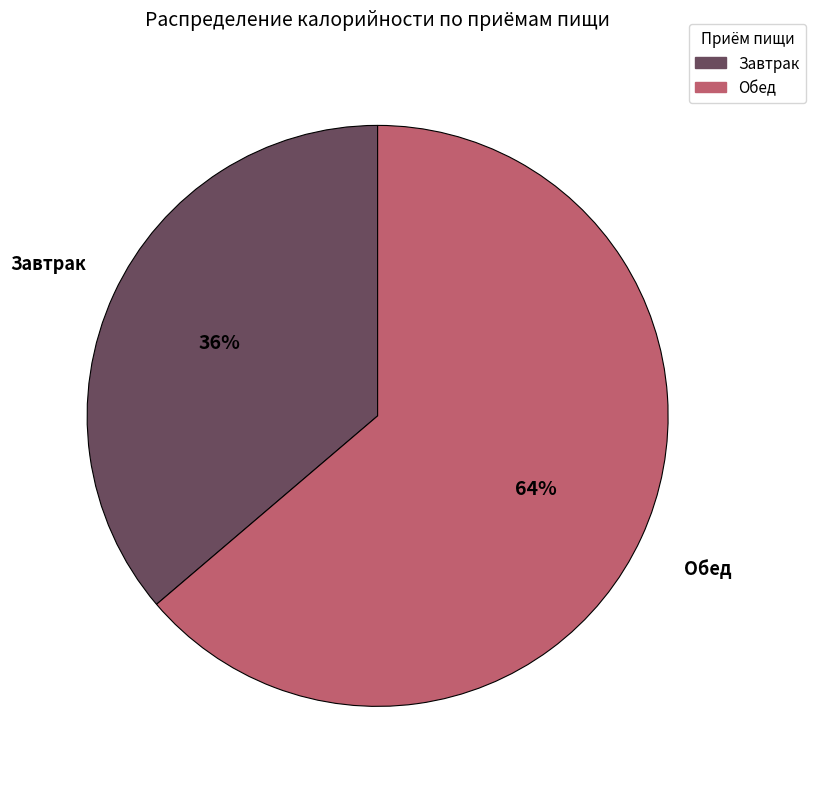

To the nearest percent, what percentage of the pie is Завтрак?

36%